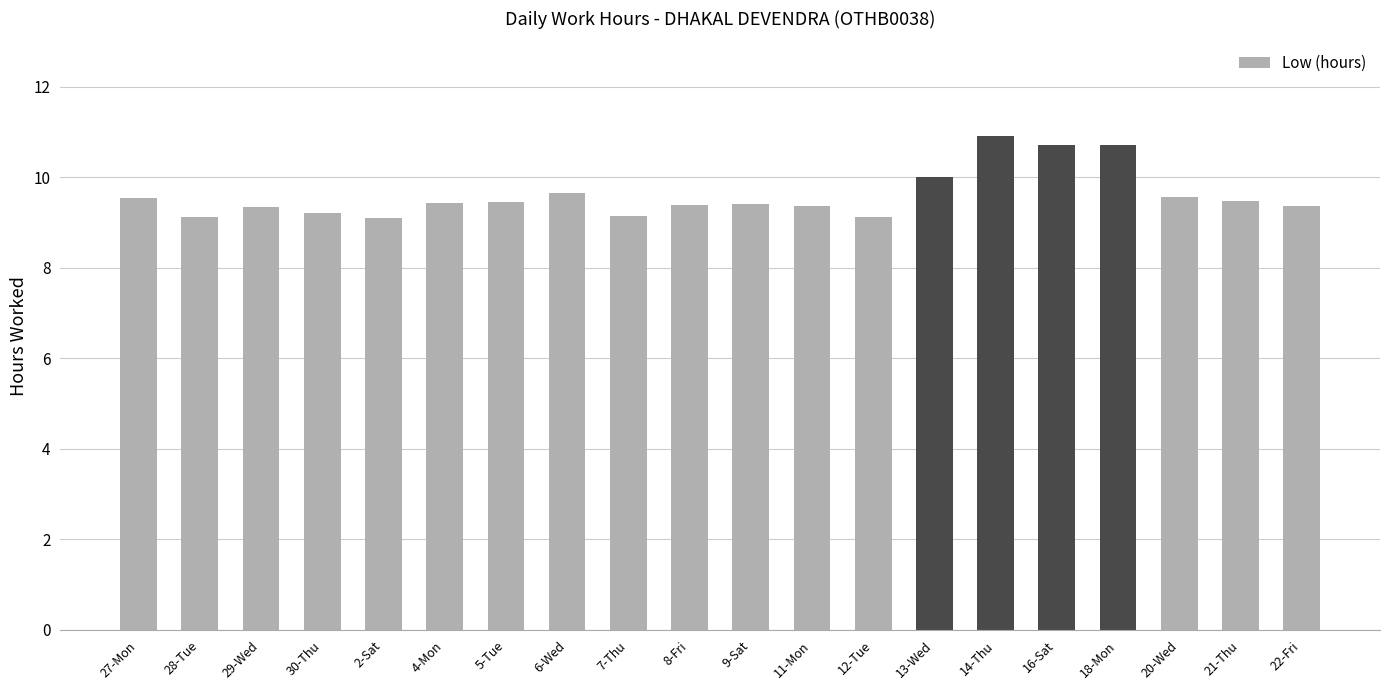

What is the ratio of the value at 30-Thu to the value at 7-Thu?

1.0